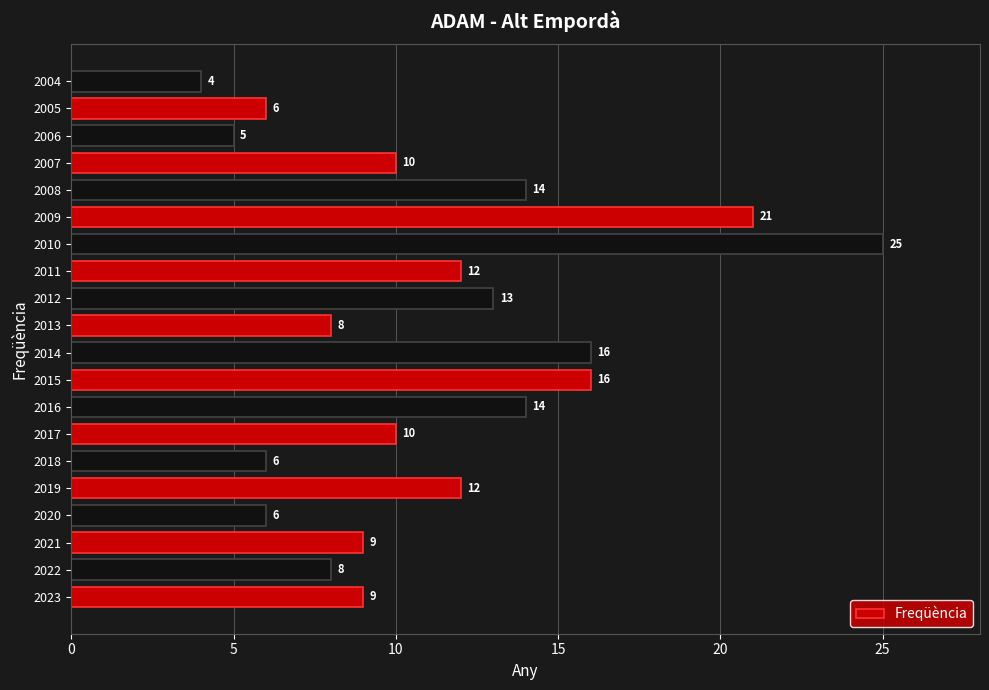

Approximately how many times larger is the value at 2022 compared to 2005?

1.3